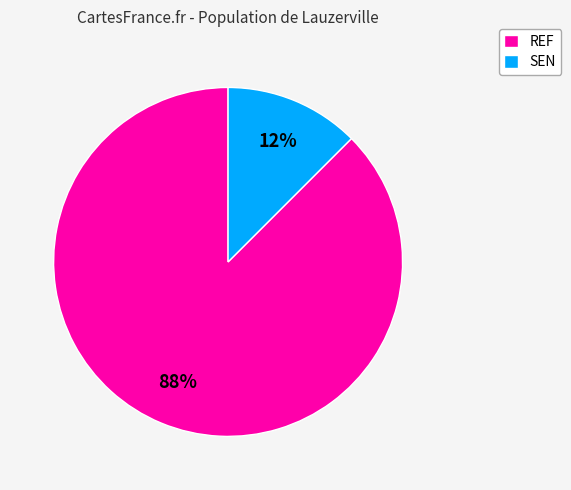

Is REF the majority of the pie?

Yes